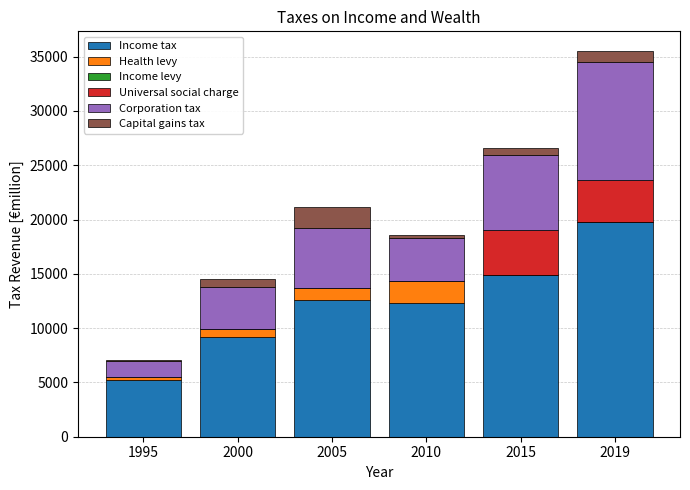

True or false: Income tax has a value of 9197 at 2000.

True